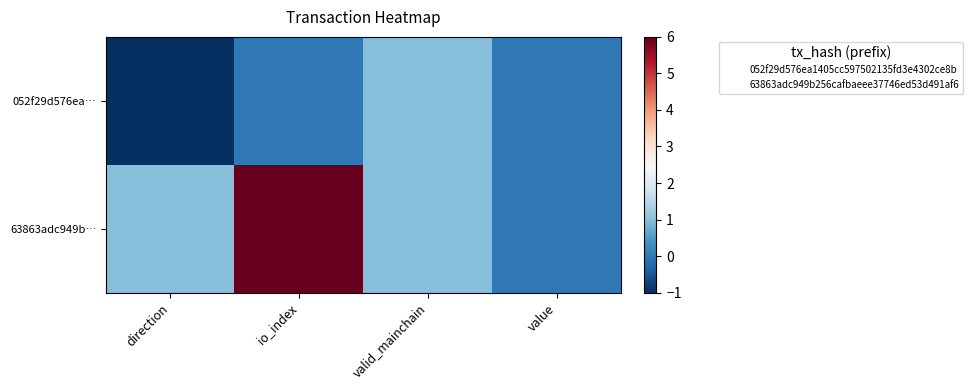

Which series changed the most between direction and value?

052f29d576ea…